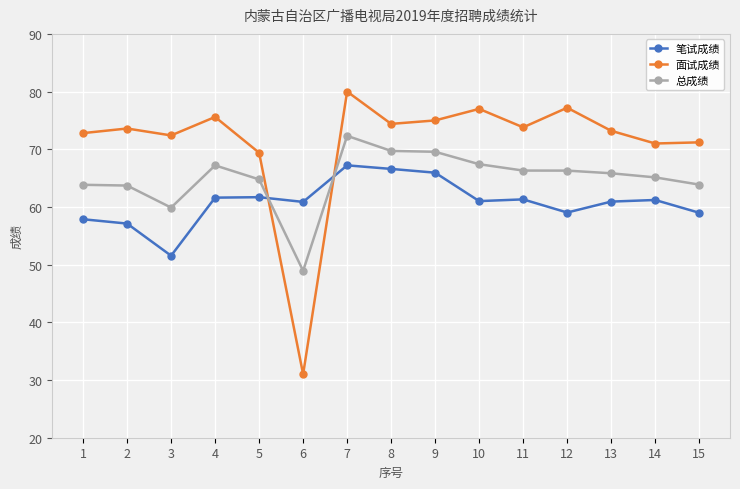

Which series changed the most between 2 and 12?

面试成绩